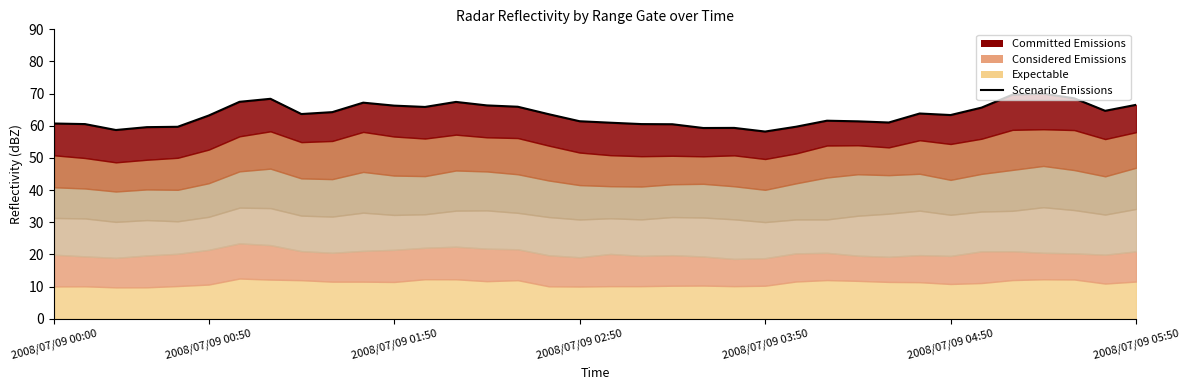

How many values are below 63?

16